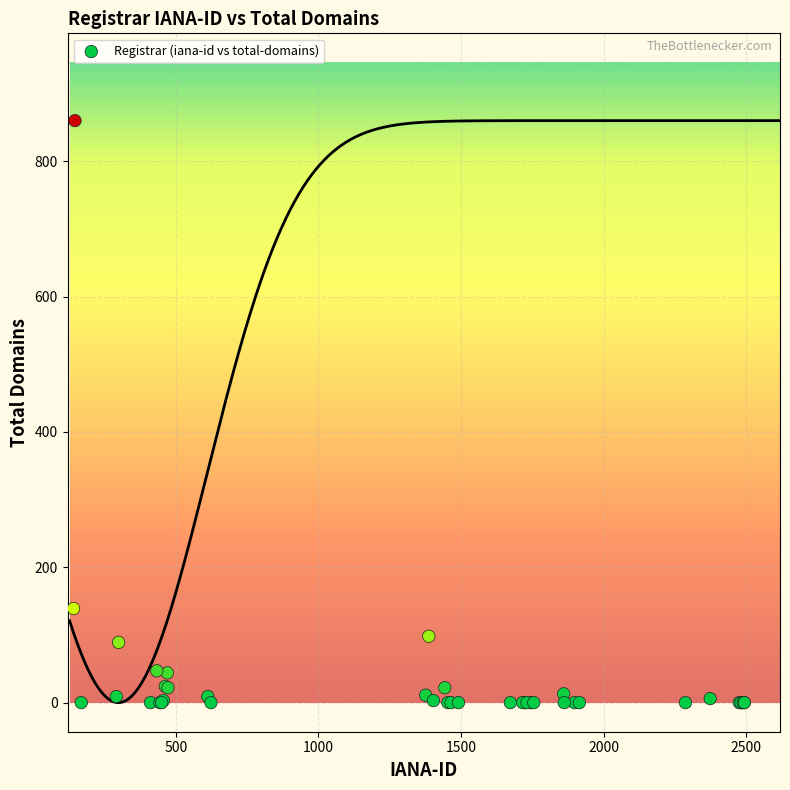

What Y value in the scatter plot is closest to 430?

139